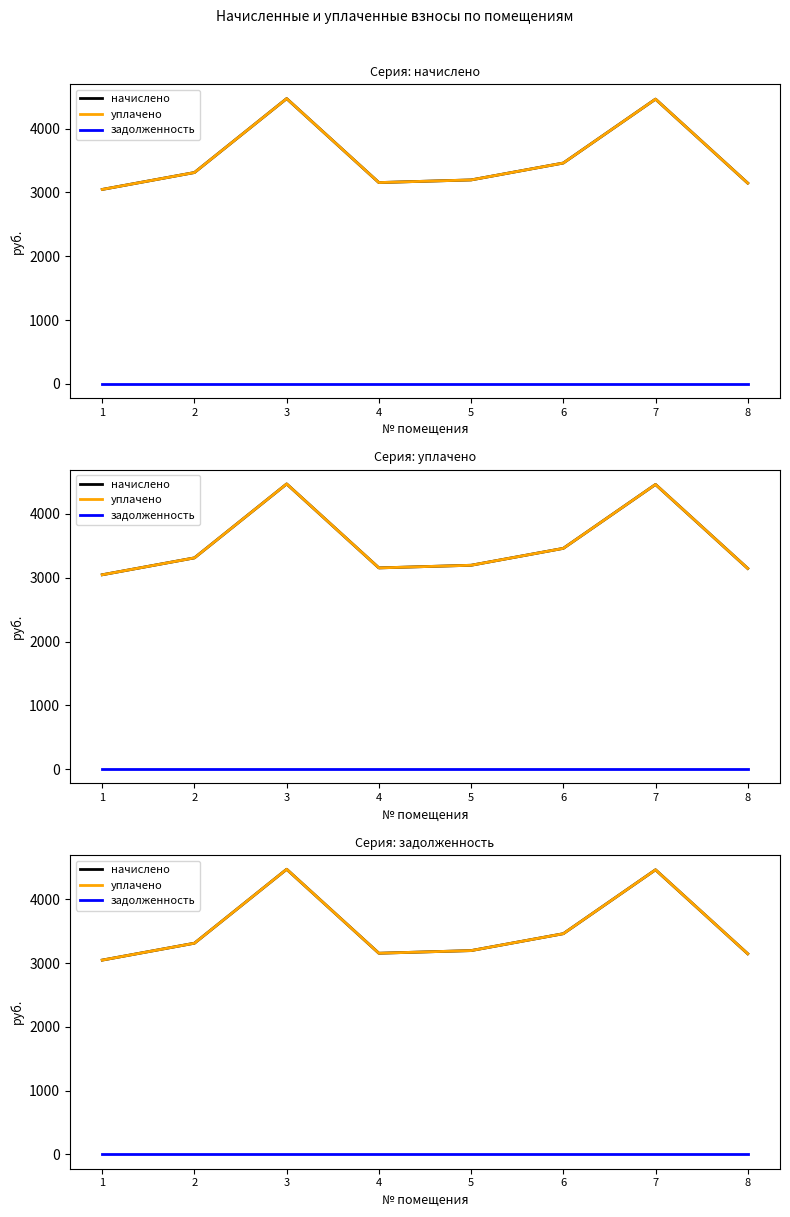

True or false: начислено has a value of 1449.8 at 4.

False